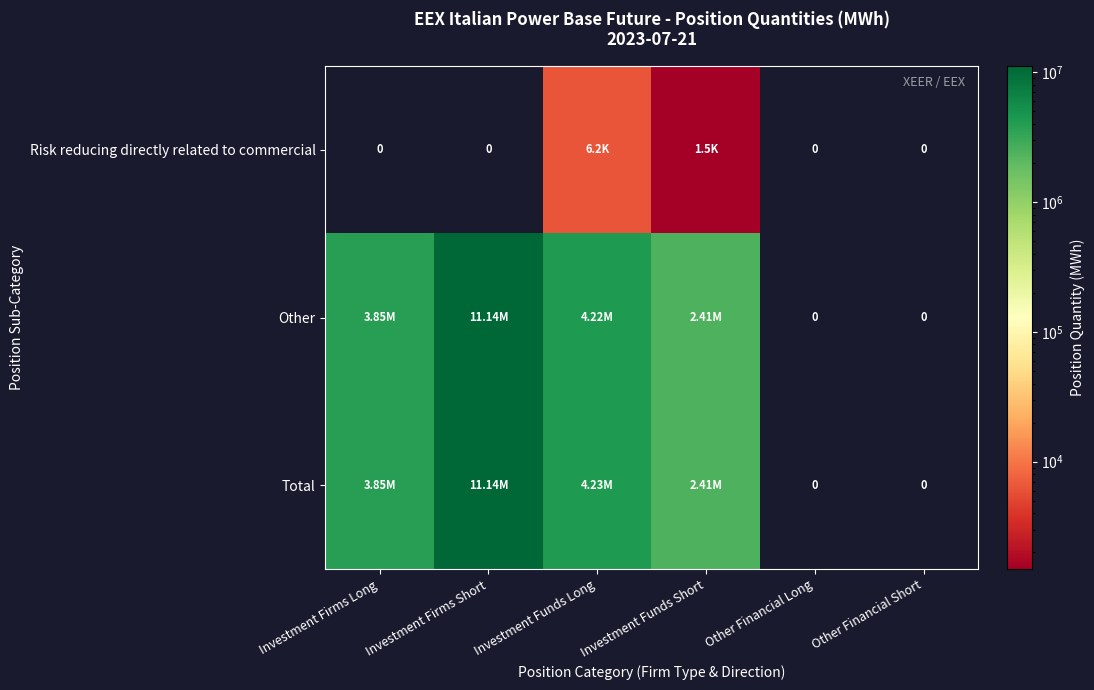

The value of Total at Investment Firms Short is 11136989. True or false?

True